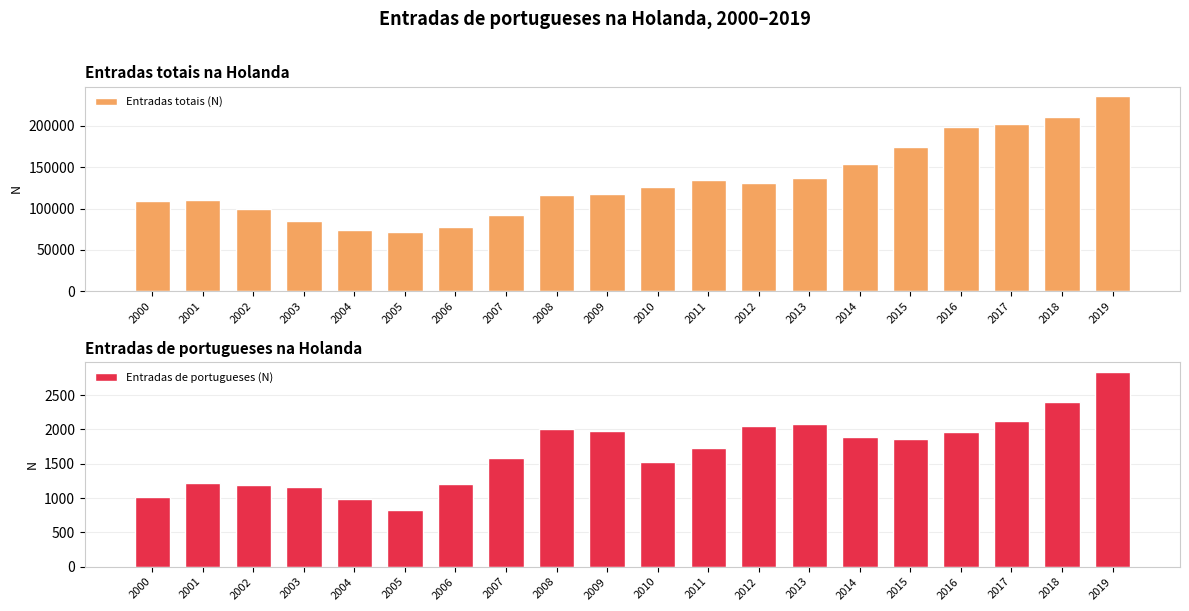

How many distinct data groups are displayed?

2